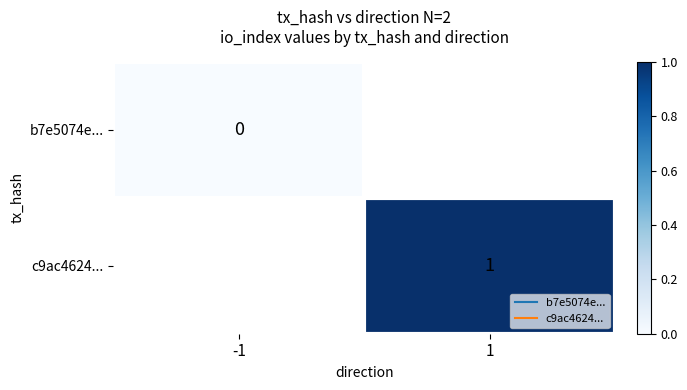

At which category does the chart reach its peak across all series?

1